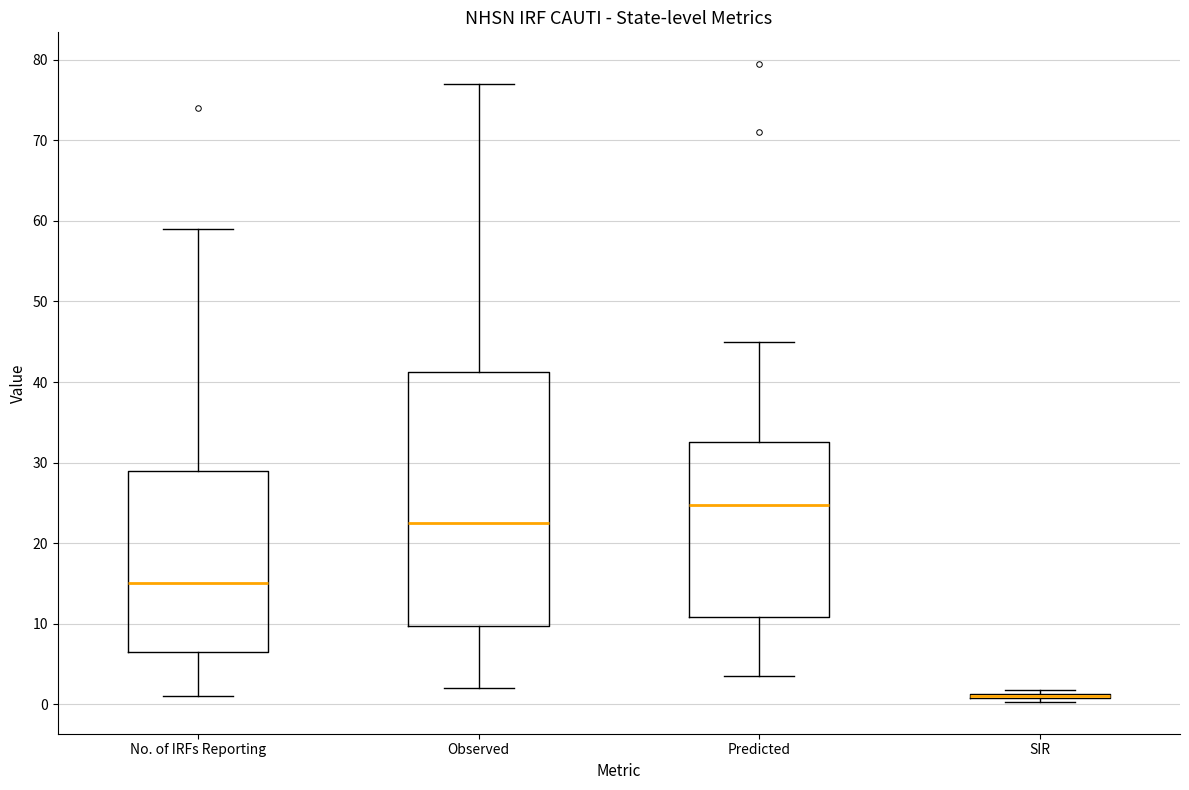

Reading left to right, read every box against the y-axis: the position of its median line, the range the box covers, and the ends of its whiskers. The values are not printed on the chart, so give them approximately, as read against the axis.

No. of IRFs Reporting: median 15, box 7 to 29, whiskers 1 to 59
Observed: median 23, box 10 to 41, whiskers 2 to 77
Predicted: median 25, box 11 to 32, whiskers 4 to 45
SIR: box collapsed to a line at 1, whiskers 0 to 2